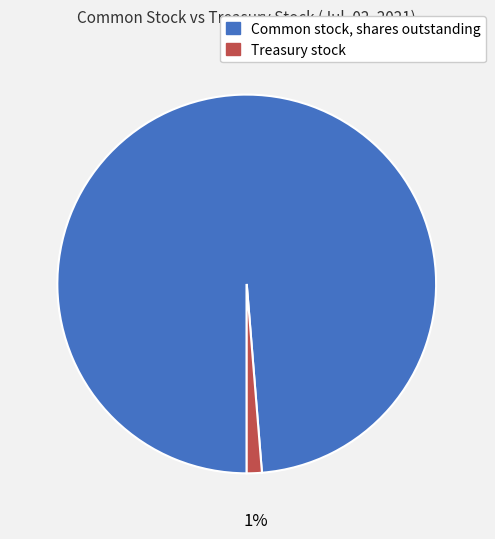

To the nearest percent, what is the combined percentage of Treasury stock and Common stock, shares outstanding?

100%